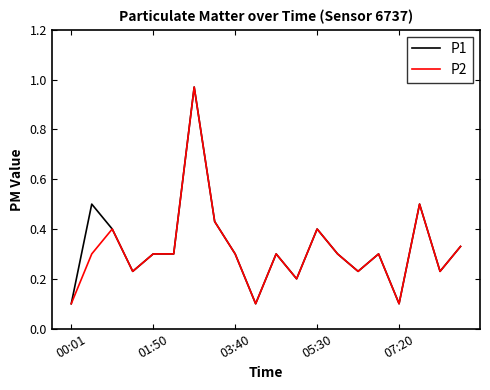

How many distinct data groups are displayed?

2